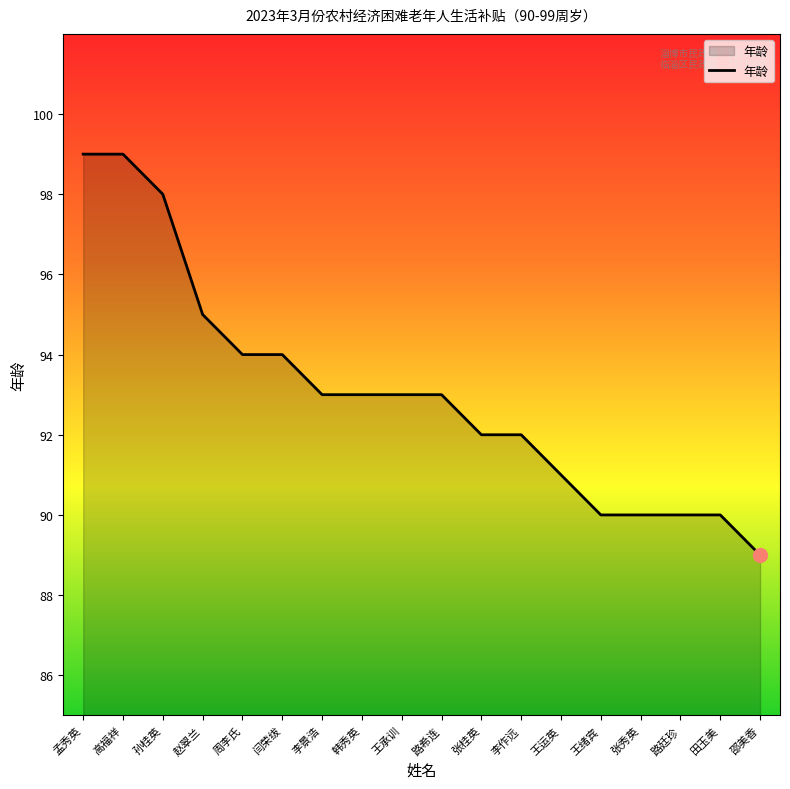

How many distinct data groups are displayed?

1